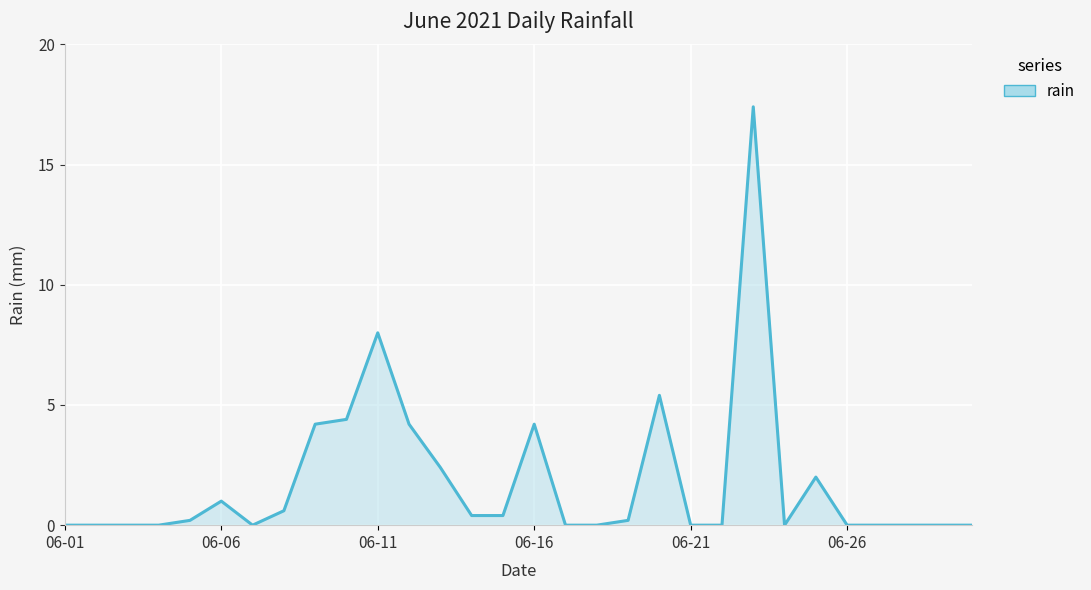

What is the sum of all values?

55.0